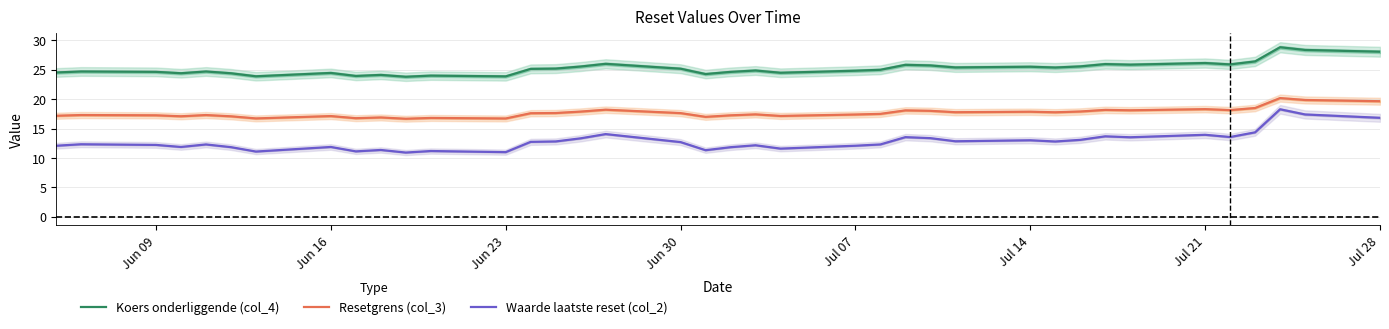

True or false: Koers onderliggende (col_4) and Waarde laatste reset (col_2) cross at least once.

False